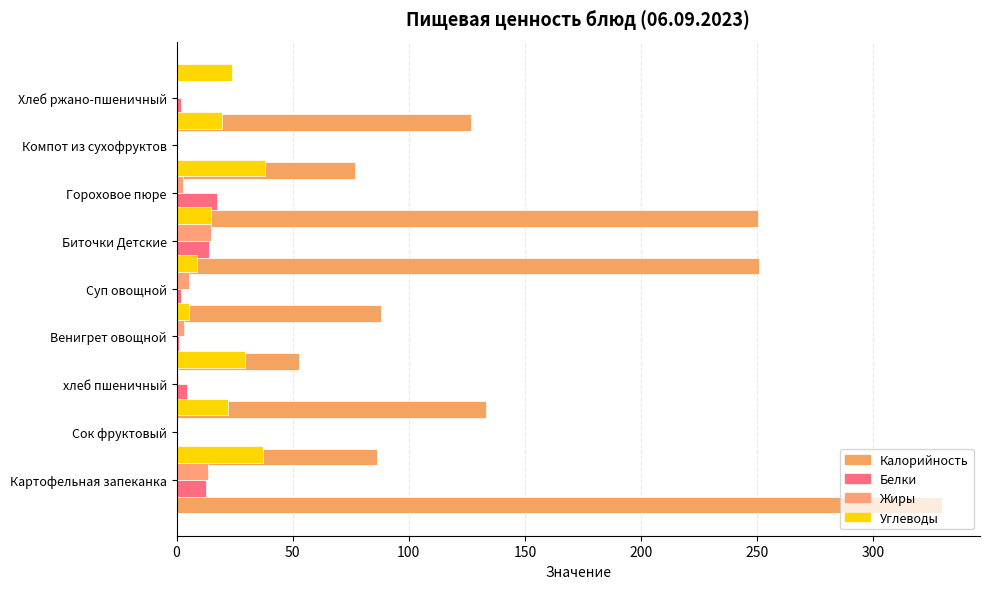

What are all the series names shown in the legend?

Калорийность, Белки, Жиры, Углеводы